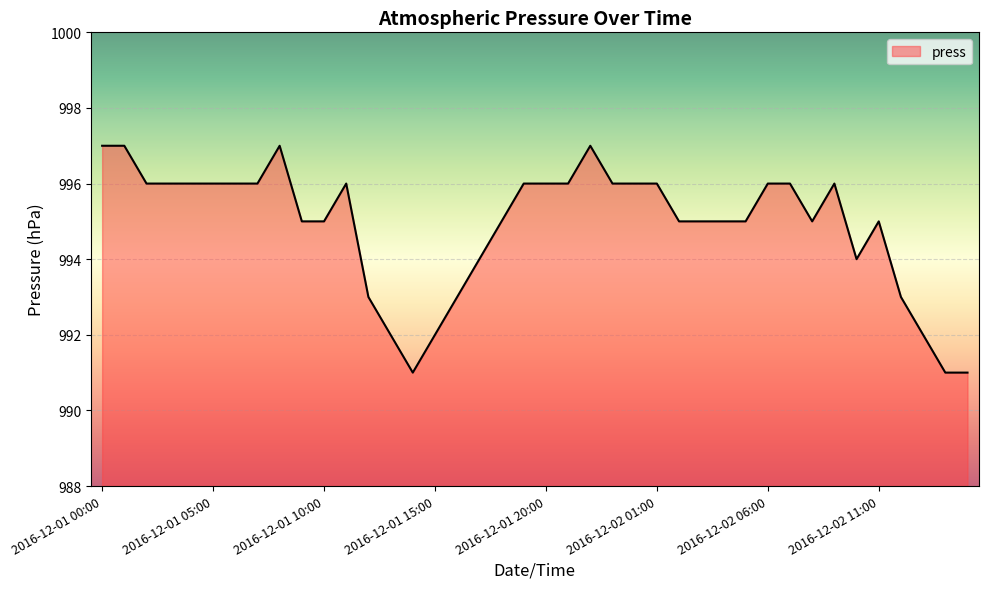

What is the minimum value shown in the chart?

991